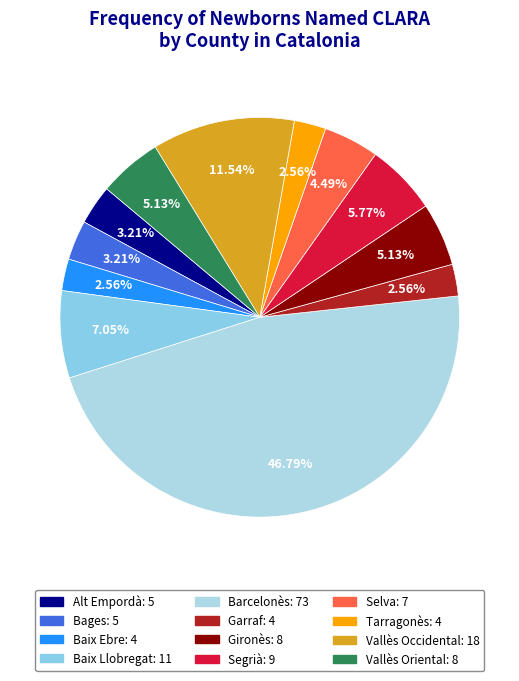

Is the sum of Vallès Oriental and Baix Ebre greater than half?

No